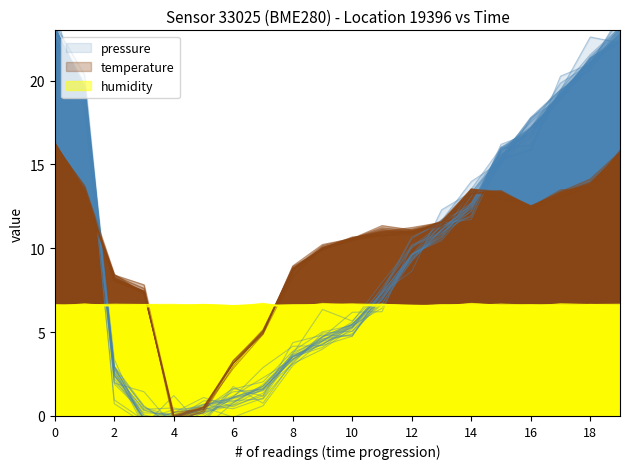

True or false: pressure has a value of 23.1 at 0.

True